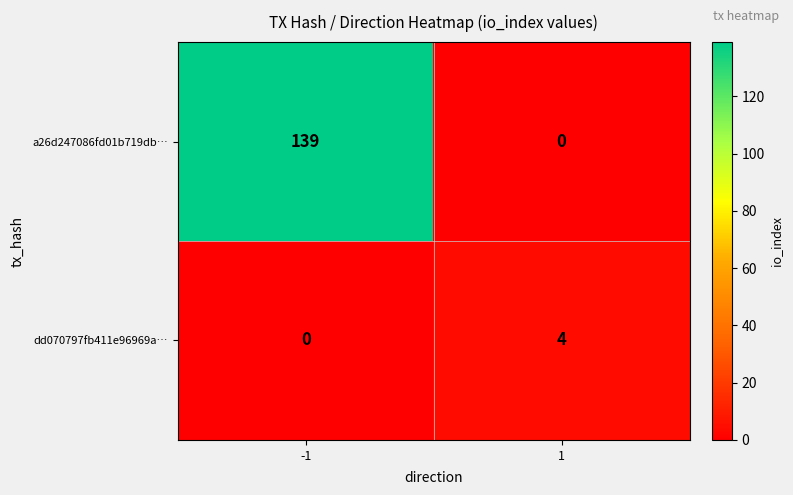

Reading right to left, extract all data points from this chart.

a26d247086fd01b719db…: 1=0	-1=139
dd070797fb411e96969a…: 1=4	-1=0